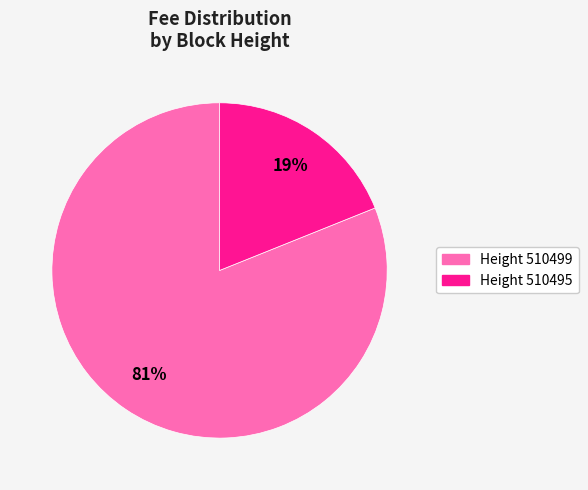

Is there a majority slice in this chart?

Yes